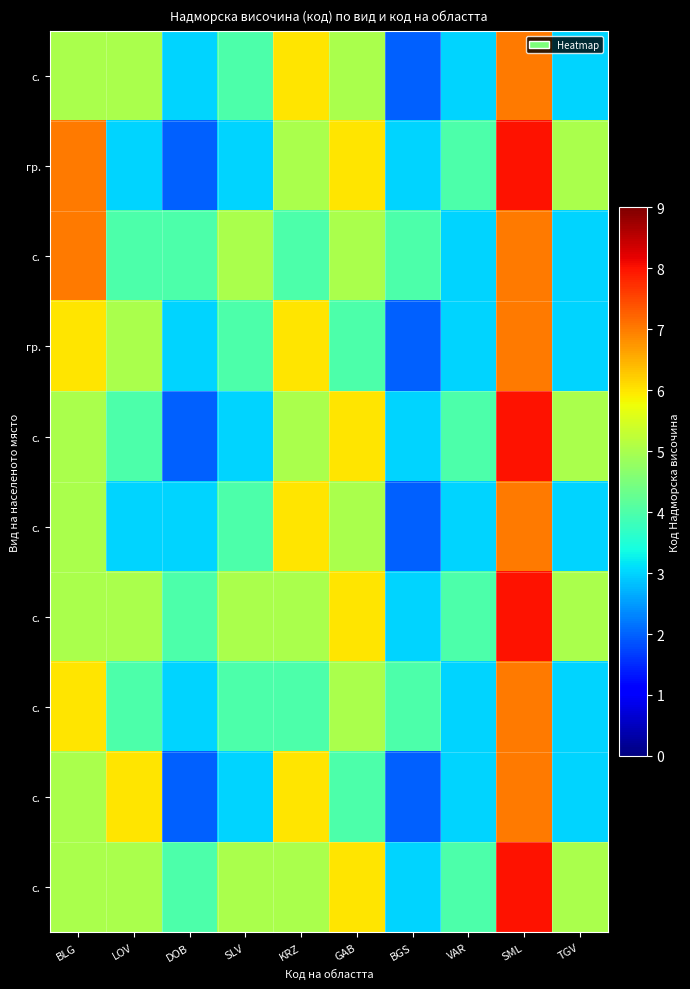

Which has a higher value, LOV or BLG?

LOV